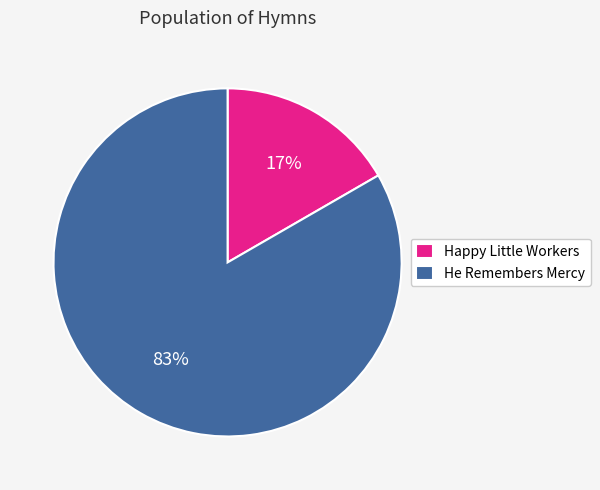

Does Happy Little Workers represent more than half of the total?

No